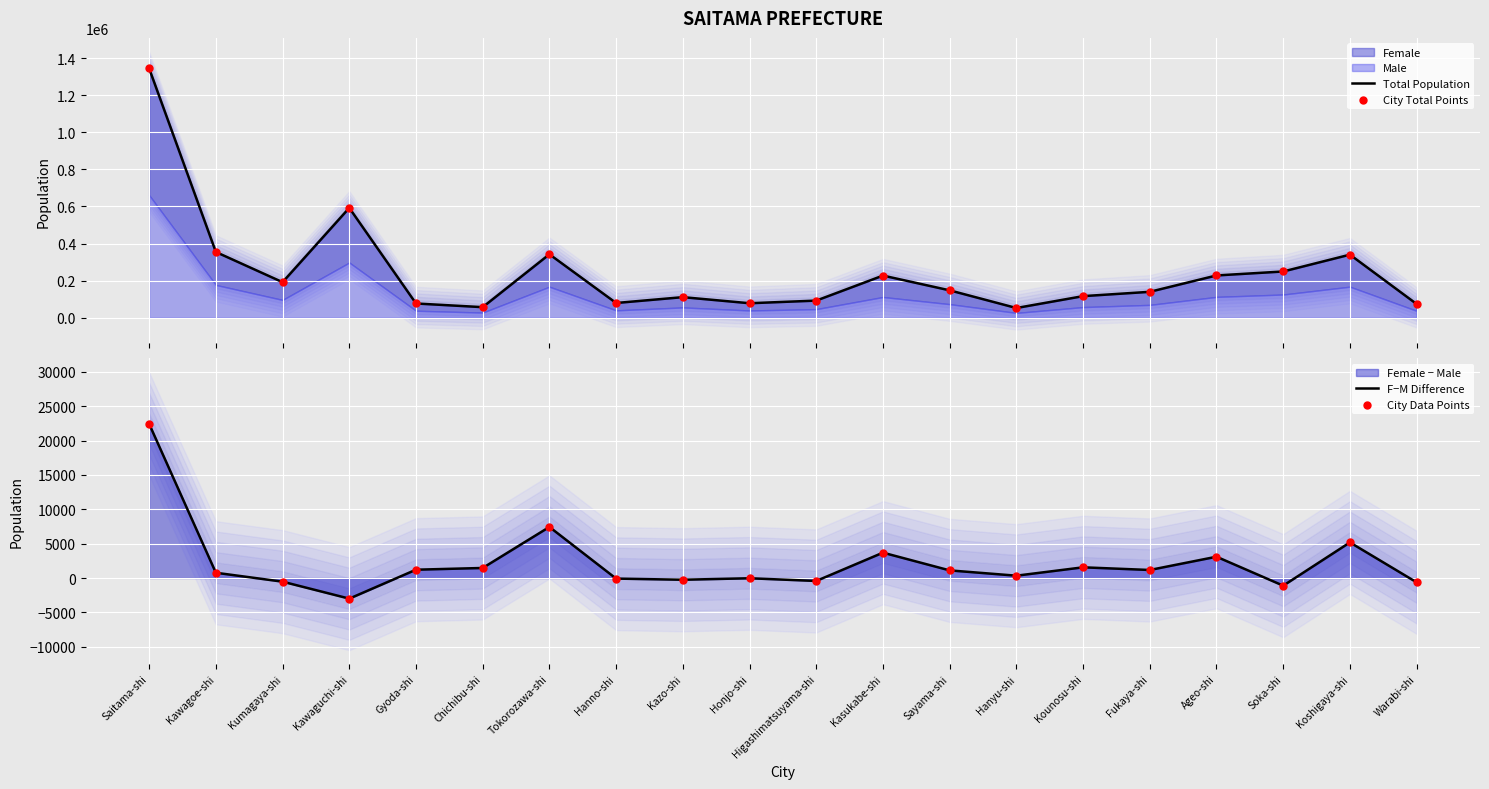

At how many categories does at least one series exceed 67235?

18